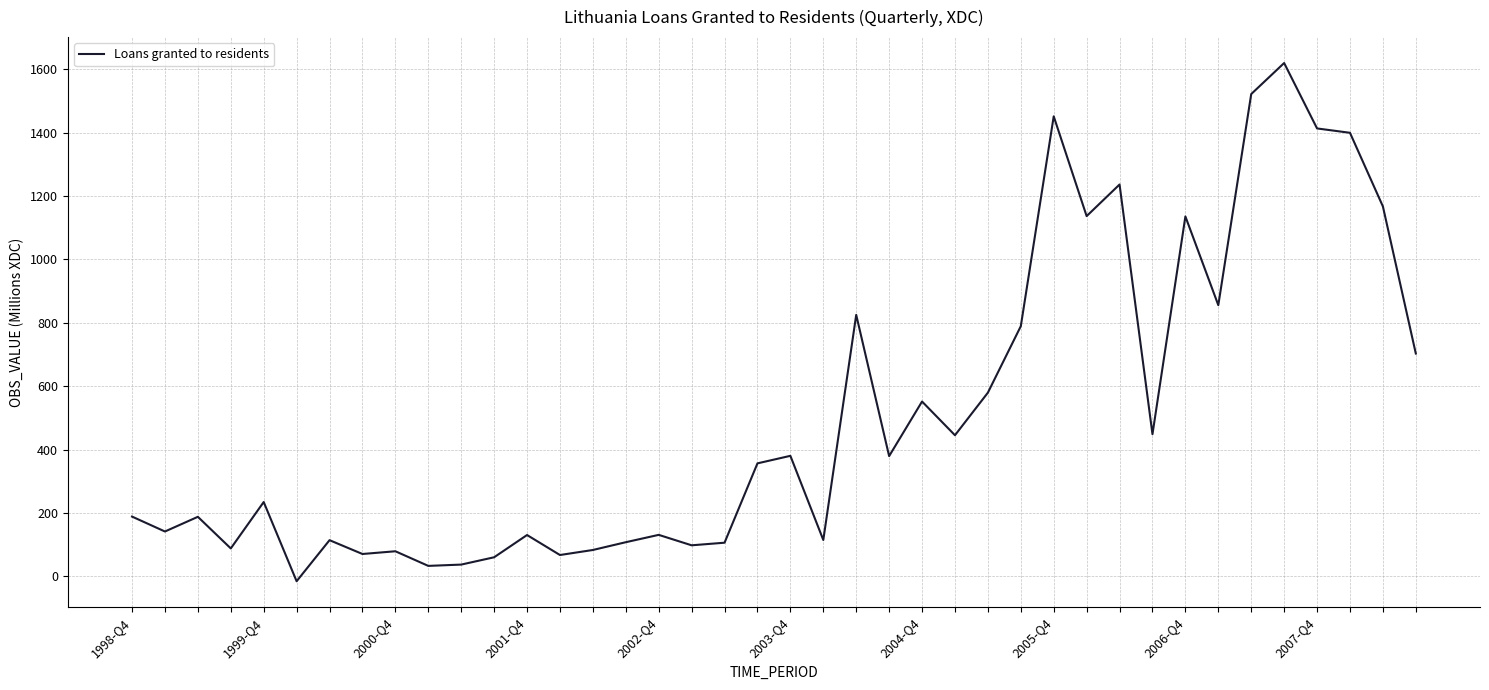

What is the difference between the maximum and minimum values?

1634.7